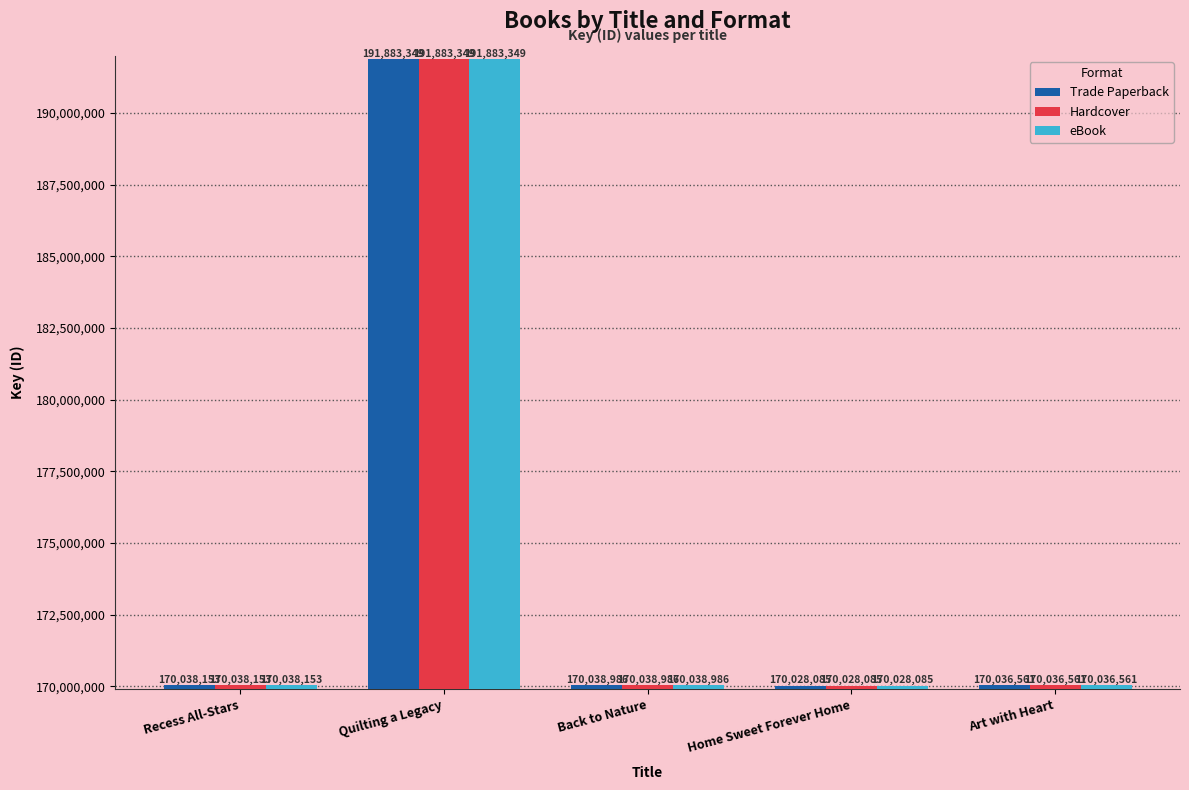

What is the sum of all Trade Paperback values?

872025134